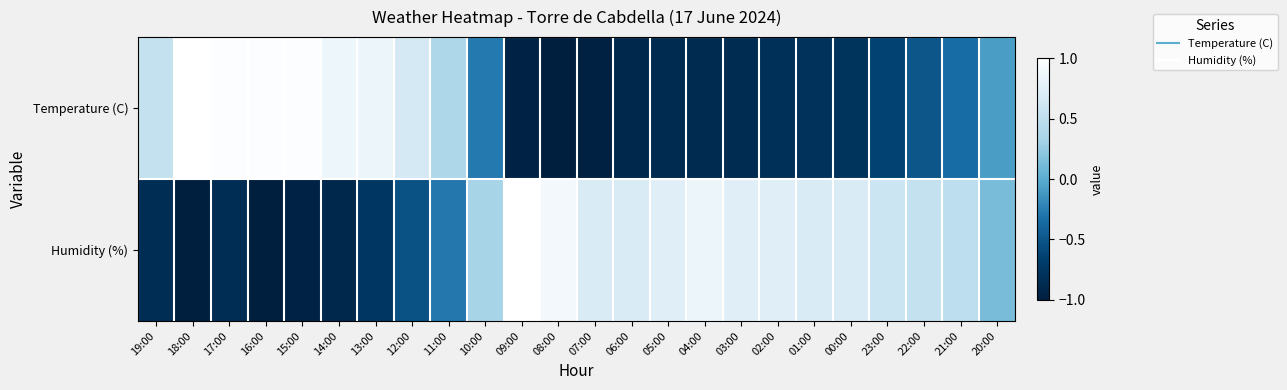

Count the number of data series in this chart.

2